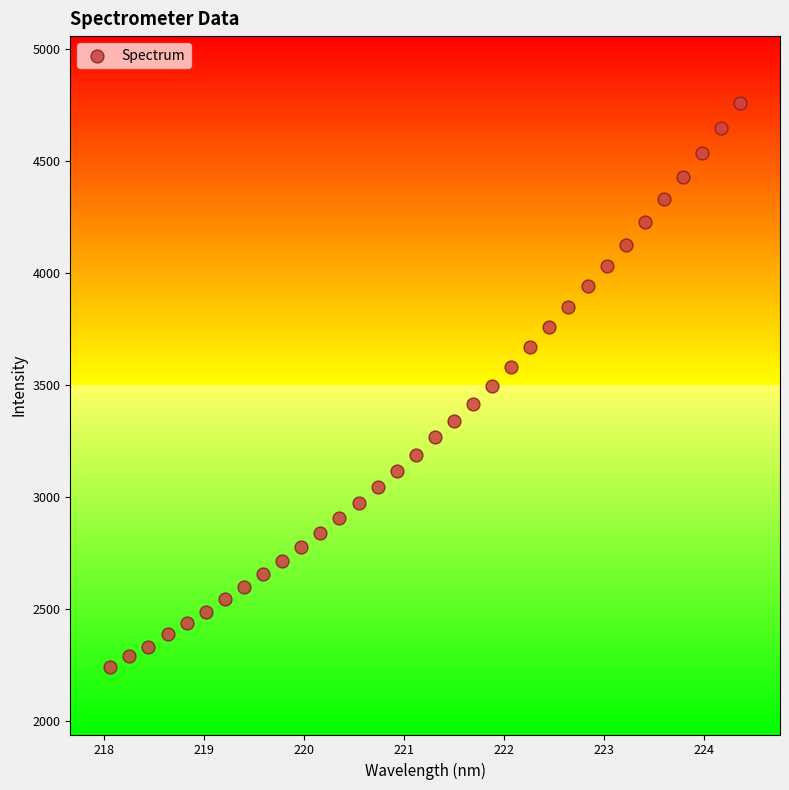

What is the range of Y values (max minus min)?

2515.5